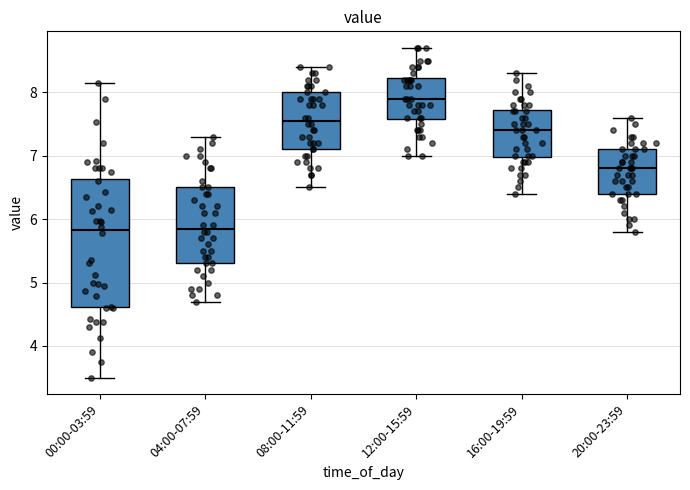

Reading left to right, transcribe this box plot: for each box, give where its median line is, the range the box spans, and where its two whiskers end, as read against the y-axis. The values are not printed on the chart, so give them approximately, as read against the axis.

00:00-03:59: median 5.8, box 4.6 to 6.6, whiskers 3.5 to 8.2
04:00-07:59: median 5.9, box 5.3 to 6.5, whiskers 4.7 to 7.3
08:00-11:59: median 7.6, box 7.1 to 8.0, whiskers 6.5 to 8.4
12:00-15:59: median 7.9, box 7.6 to 8.2, whiskers 7.0 to 8.7
16:00-19:59: median 7.4, box 7.0 to 7.7, whiskers 6.4 to 8.3
20:00-23:59: median 6.8, box 6.4 to 7.1, whiskers 5.8 to 7.6